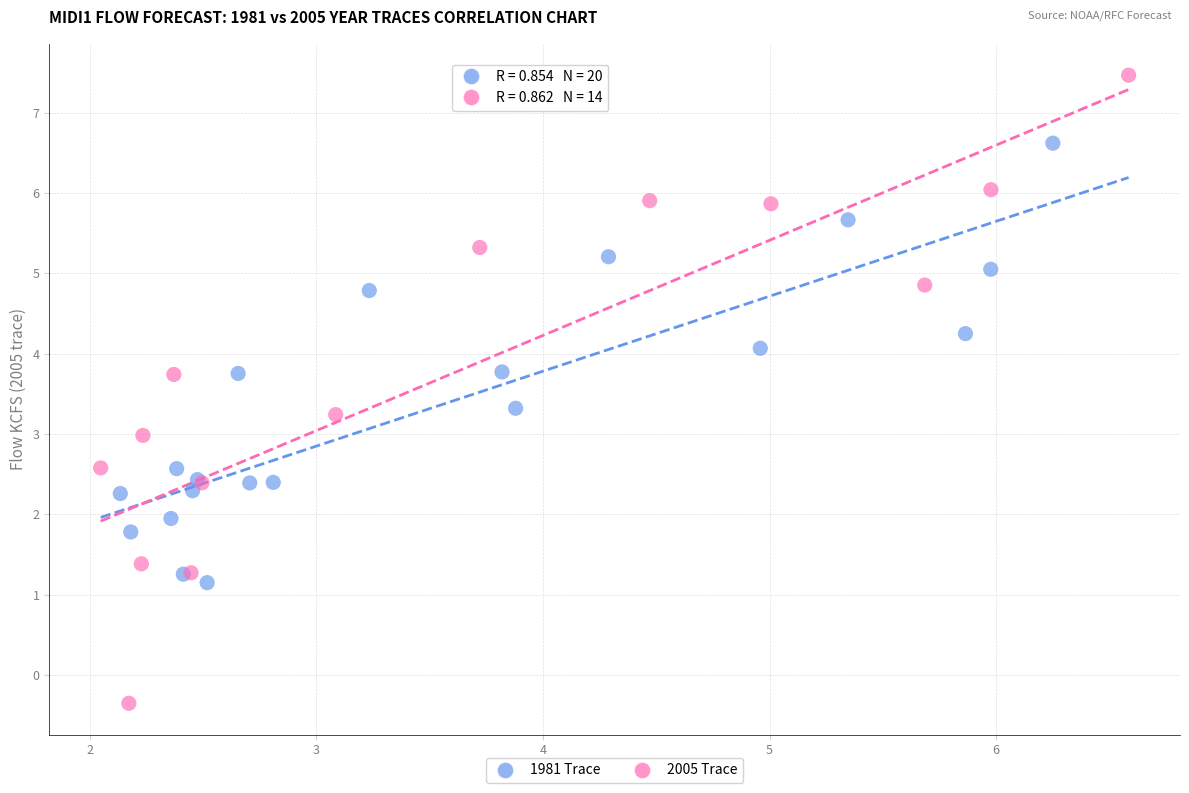

Which series reaches the maximum Y coordinate?

2005 Trace